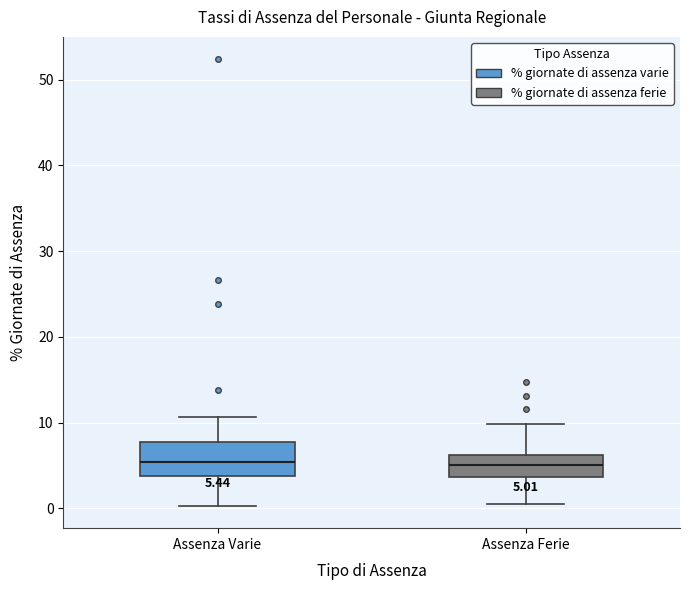

Which box is the tallest, from its lower edge to its upper edge?

Assenza Varie